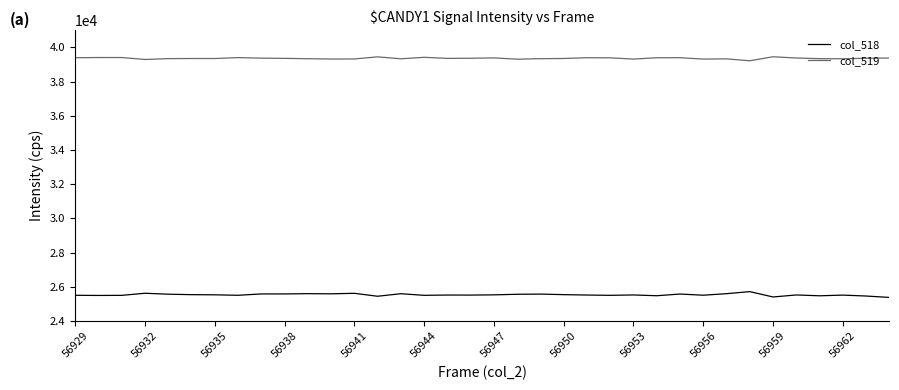

True or false: col_518 and col_519 intersect in this chart.

False